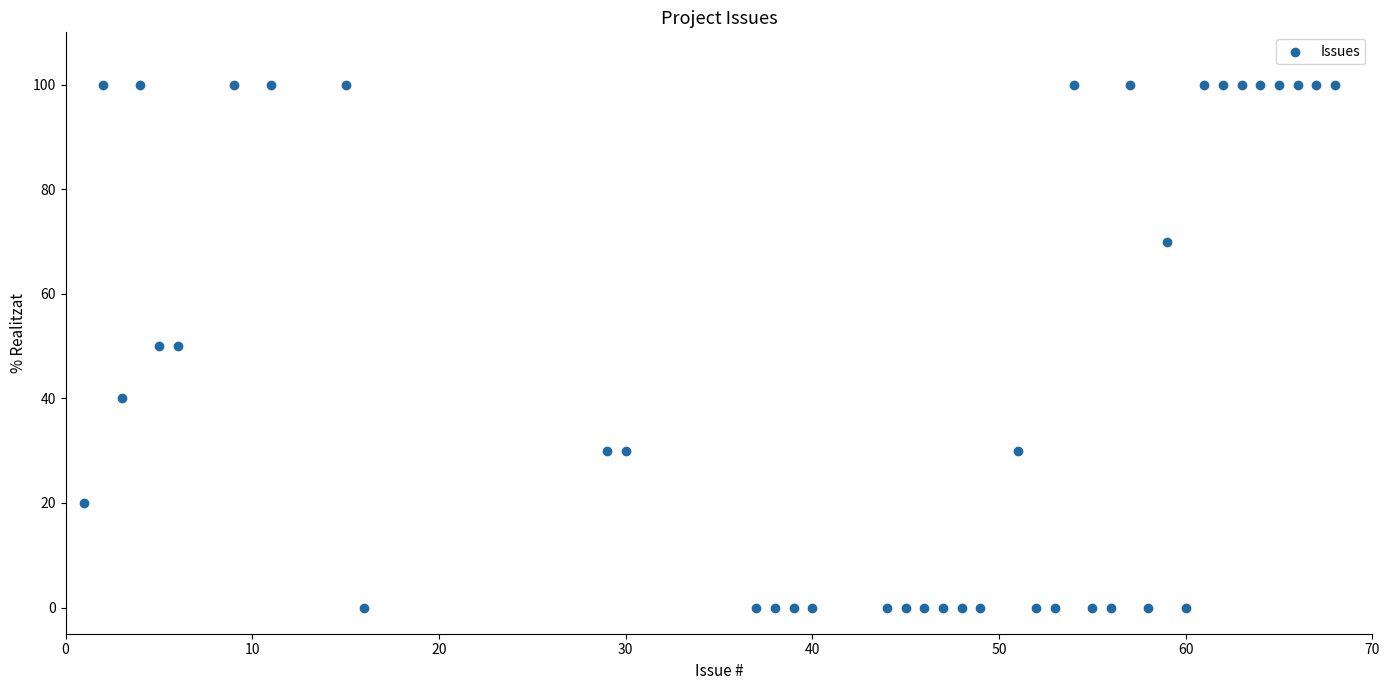

What is the range of Y values (max minus min)?

100